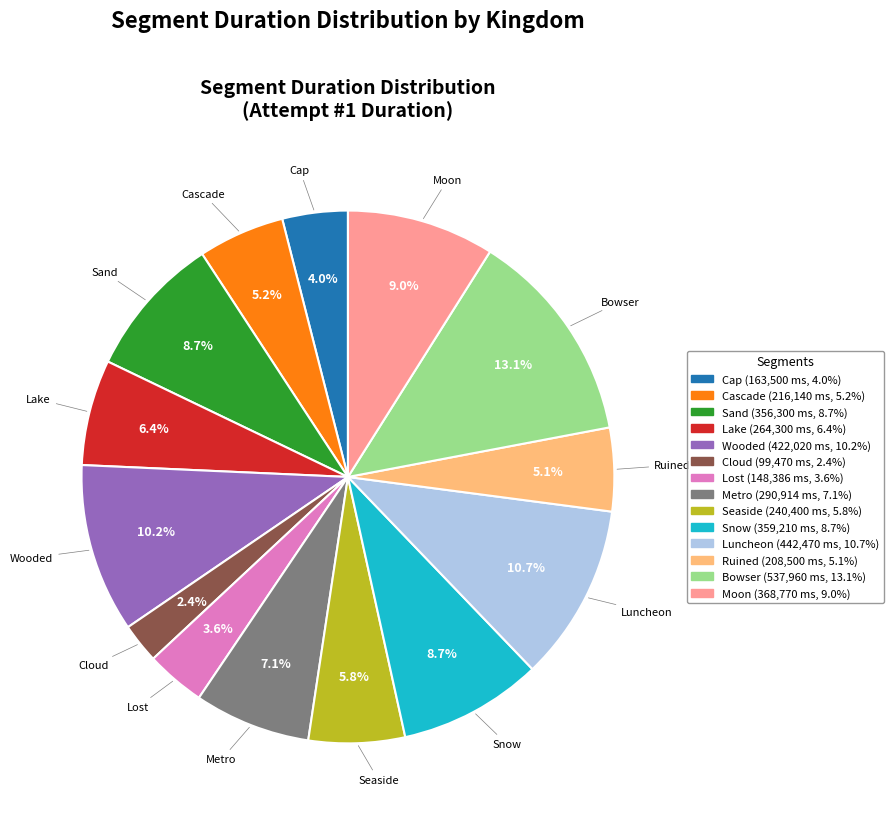

Which category has the smallest portion of the pie?

Cloud